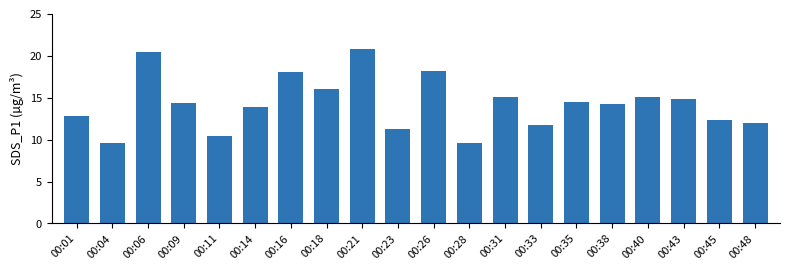

How many bars are there in total?

20